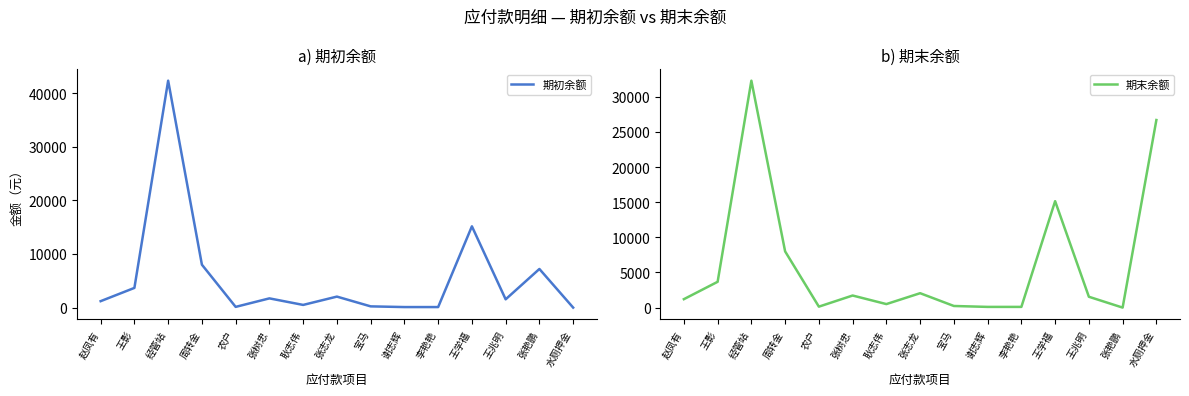

List the series in order of their overall mean, highest first.

期末余额, 期初余额